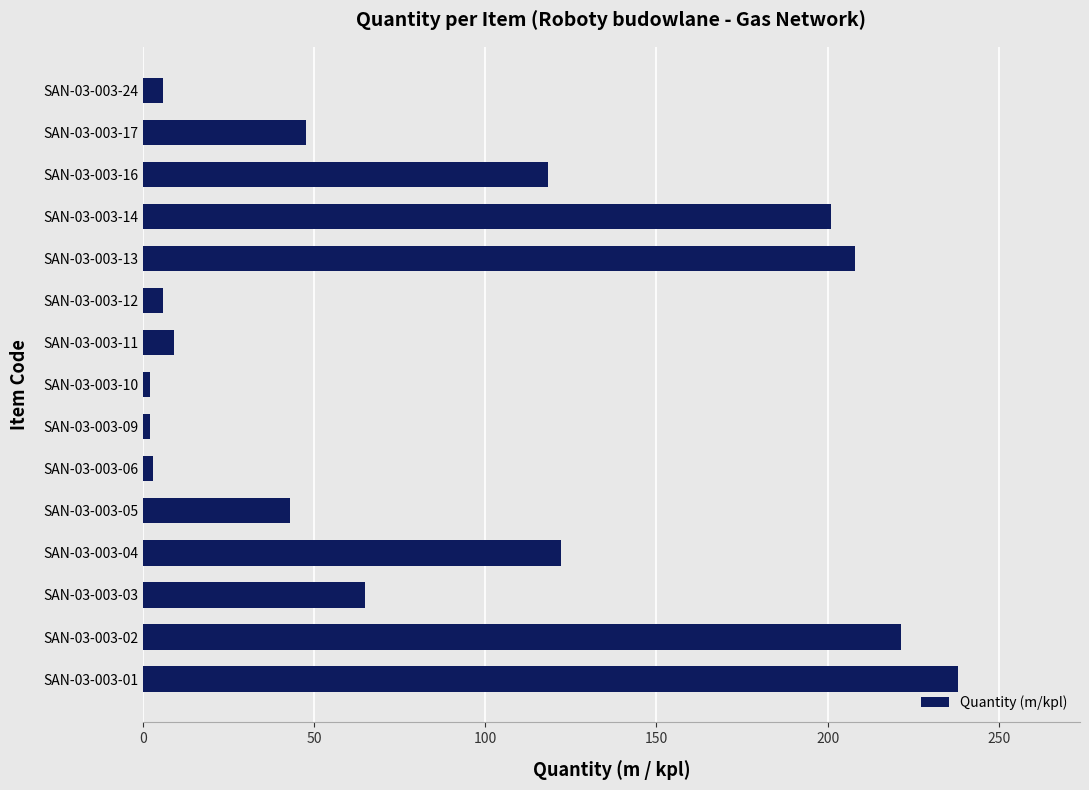

What is the difference between the second highest and second lowest values?

219.5